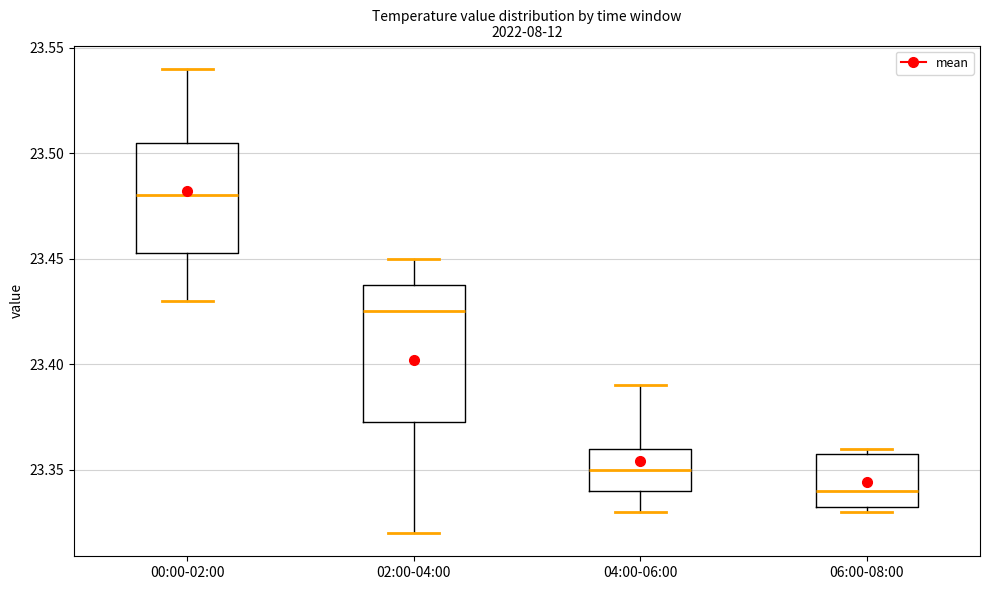

Which box has the lowest median line?

06:00-08:00